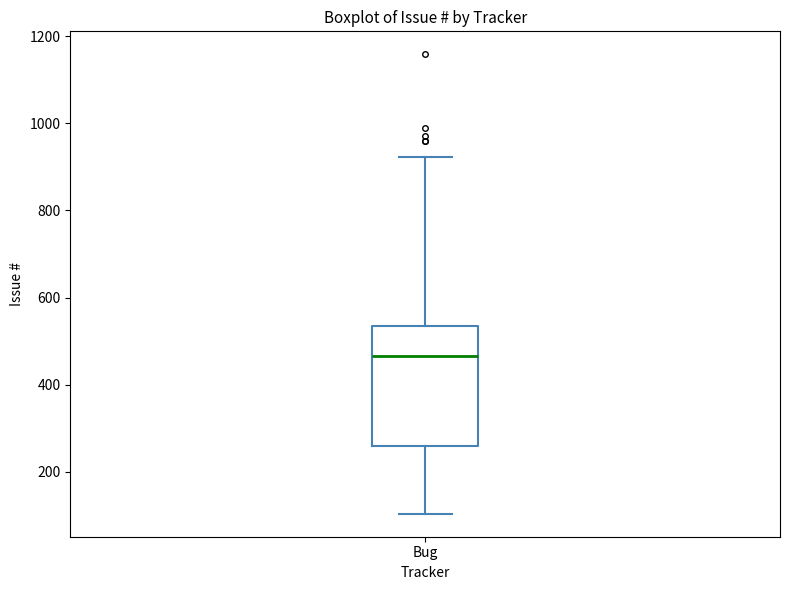

Where does the median line of the box for Bug sit on the y-axis? The values are not printed on the chart, so give them approximately, as read against the axis.

460